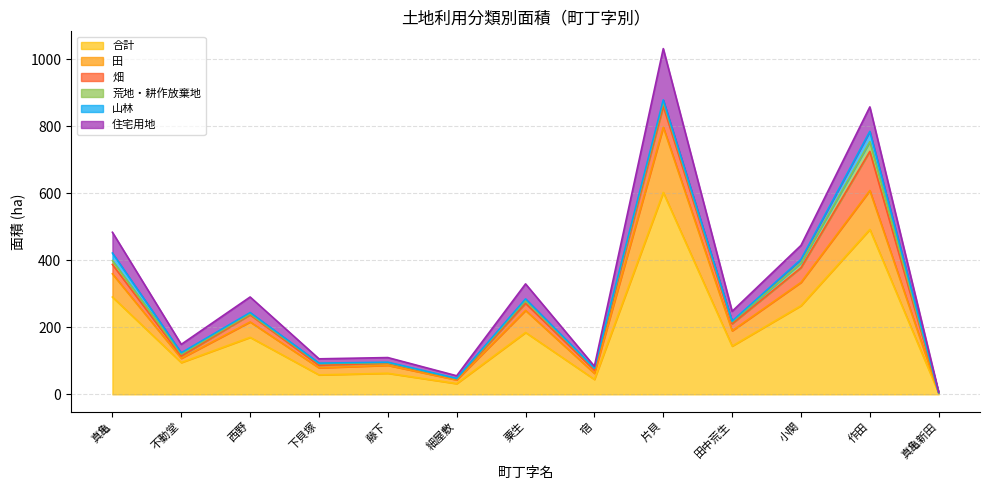

Reading left to right, list all the values displayed in this chart.

合計: 真亀=290.6	不動堂=94.9	西野=170.2	下貝塚=58.1	藤下=62.9	細屋敷=32.0	粟生=184.7	宿=44.6	片貝=602.9	田中荒生=144.1	小関=264.7	作田=492.5	真亀新田=3.7
田: 真亀=69.4	不動堂=12.6	西野=46.0	下貝塚=21.0	藤下=23.7	細屋敷=11.1	粟生=65.9	宿=18.0	片貝=194.8	田中荒生=45.7	小関=69.5	作田=116.2	真亀新田=0.0
畑: 真亀=27.9	不動堂=6.8	西野=21.3	下貝塚=7.5	藤下=6.7	細屋敷=3.0	粟生=21.1	宿=9.7	片貝=63.0	田中荒生=20.8	小関=43.8	作田=116.8	真亀新田=0.2
荒地・耕作放棄地: 真亀=11.5	不動堂=5.8	西野=2.6	下貝塚=5.3	藤下=1.4	細屋敷=0.7	粟生=8.4	宿=5.3	片貝=12.5	田中荒生=5.7	小関=14.1	作田=29.0	真亀新田=0.7
山林: 真亀=22.5	不動堂=3.9	西野=4.0	下貝塚=1.4	藤下=1.2	細屋敷=0.8	粟生=4.9	宿=0.6	片貝=6.2	田中荒生=2.4	小関=10.7	作田=30.8	真亀新田=0.0
住宅用地: 真亀=62.0	不動堂=25.2	西野=46.5	下貝塚=12.8	藤下=13.8	細屋敷=7.9	粟生=44.8	宿=5.7	片貝=153.0	田中荒生=29.3	小関=41.8	作田=73.1	真亀新田=1.9